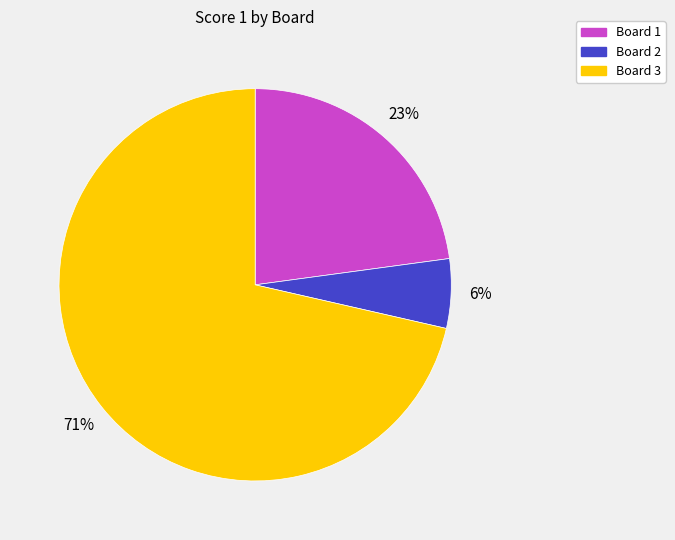

Which category has the smallest portion of the pie?

Board 2